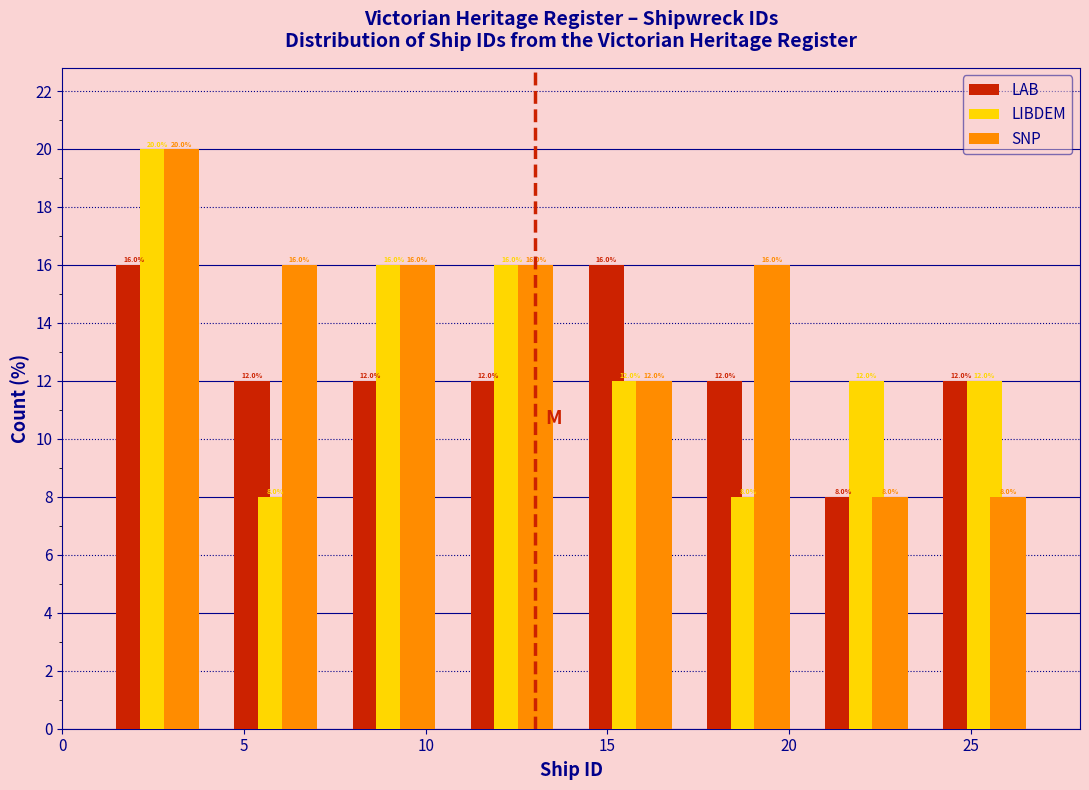

Reading left to right, transcribe this chart: for each range on the x-axis, give the height of each series' bar. The bar edges are not printed on the chart, so give them approximately, as read against the axis.

1.00 to 4.25: LAB=16.0	LIBDEM=20.0	SNP=20.0
4.25 to 7.50: LAB=12.0	LIBDEM=8.0	SNP=16.0
7.50 to 10.75: LAB=12.0	LIBDEM=16.0	SNP=16.0
10.75 to 14.00: LAB=12.0	LIBDEM=16.0	SNP=16.0
14.00 to 17.25: LAB=16.0	LIBDEM=12.0	SNP=12.0
17.25 to 20.50: LAB=12.0	LIBDEM=8.0	SNP=16.0
20.50 to 23.75: LAB=8.0	LIBDEM=12.0	SNP=8.0
23.75 to 27.00: LAB=12.0	LIBDEM=12.0	SNP=8.0